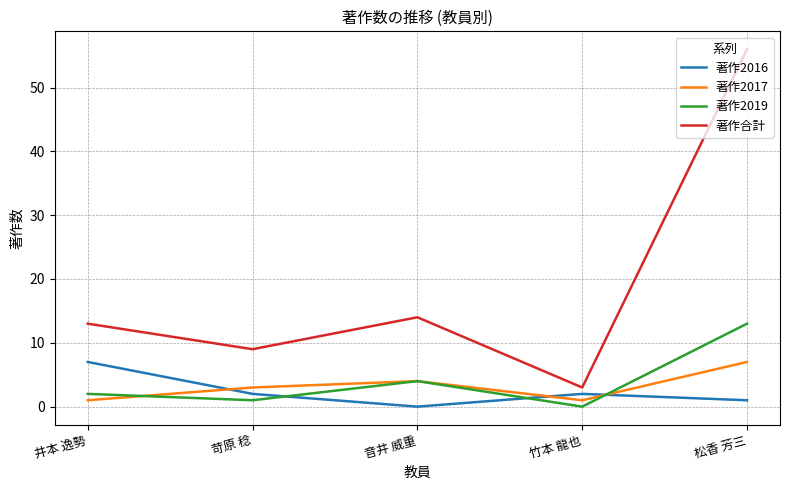

Which series has the largest range (max minus min)?

著作合計